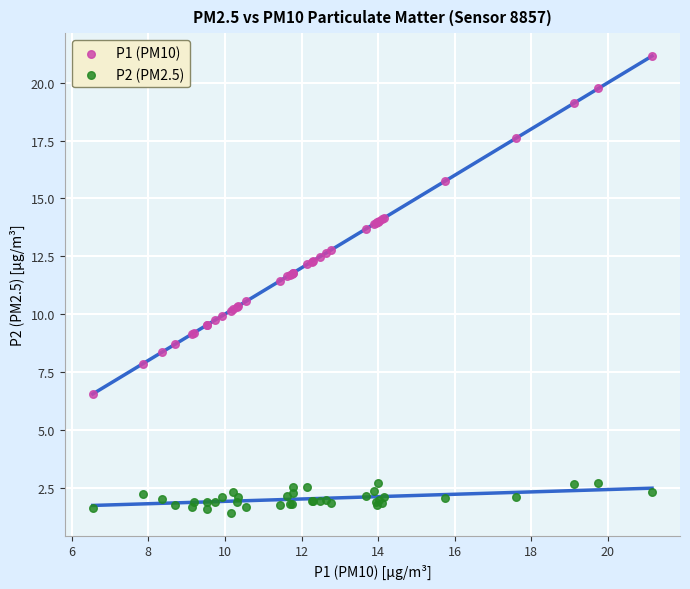

Which series contains the highest Y value?

P1 (PM10)